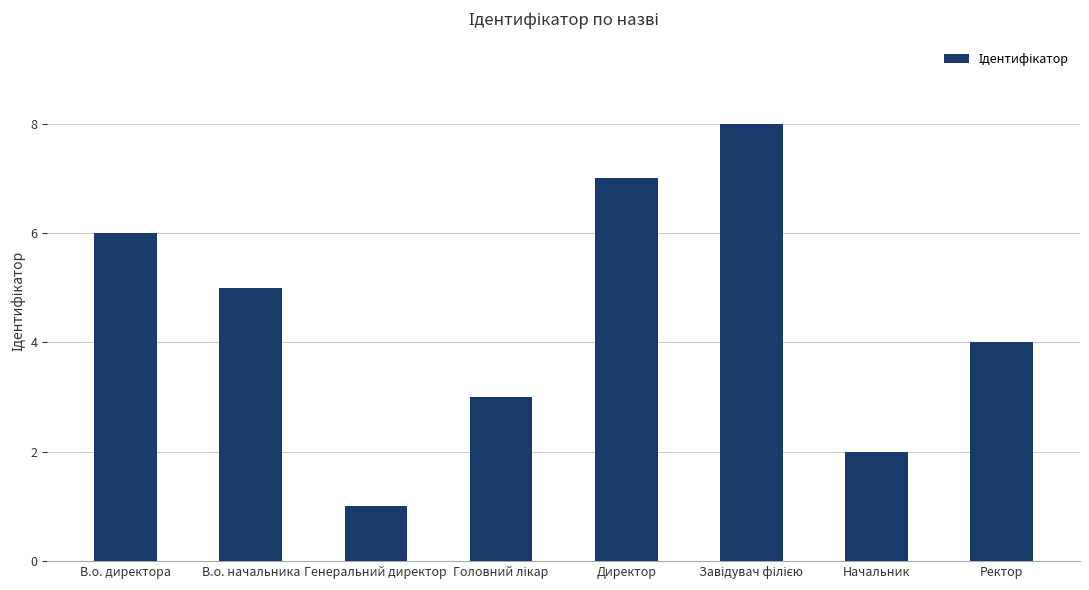

What is the sum of all values?

36